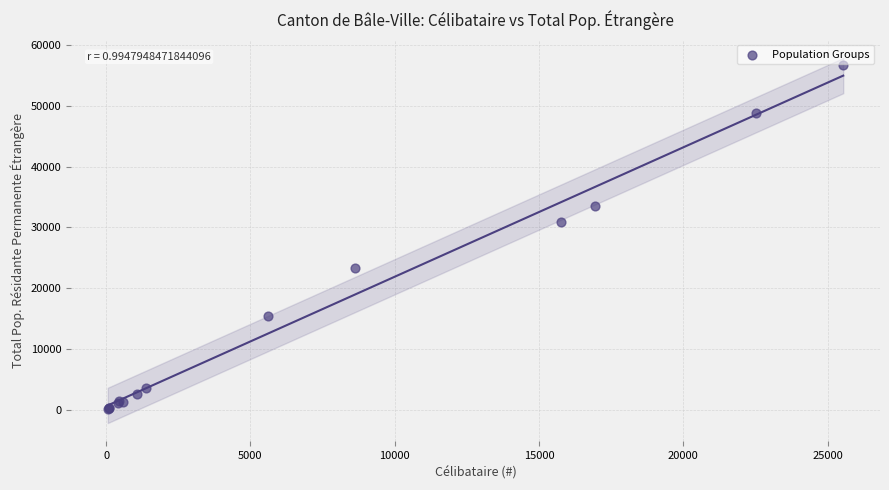

What Y value in the scatter plot is closest to 28432?

30890